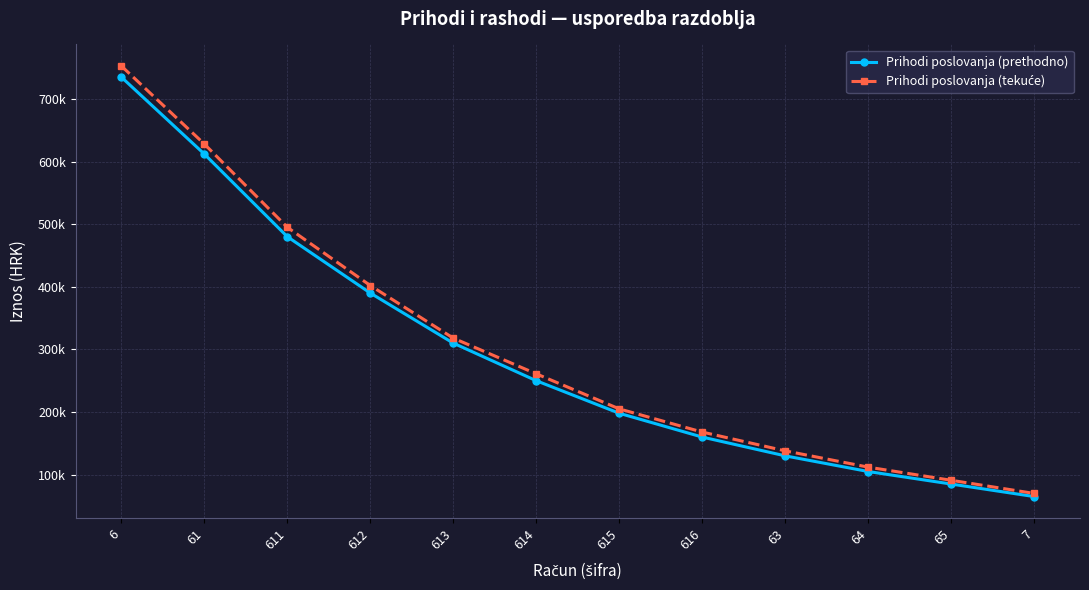

The Prihodi poslovanja (prethodno) series shows 28157 at 63. True or false?

False